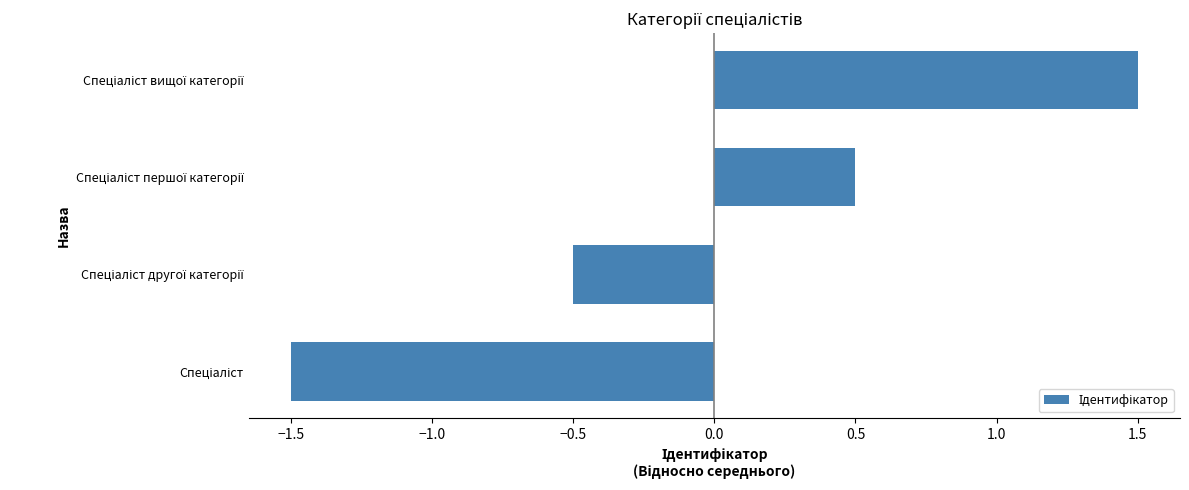

What is the greatest value displayed?

1.5